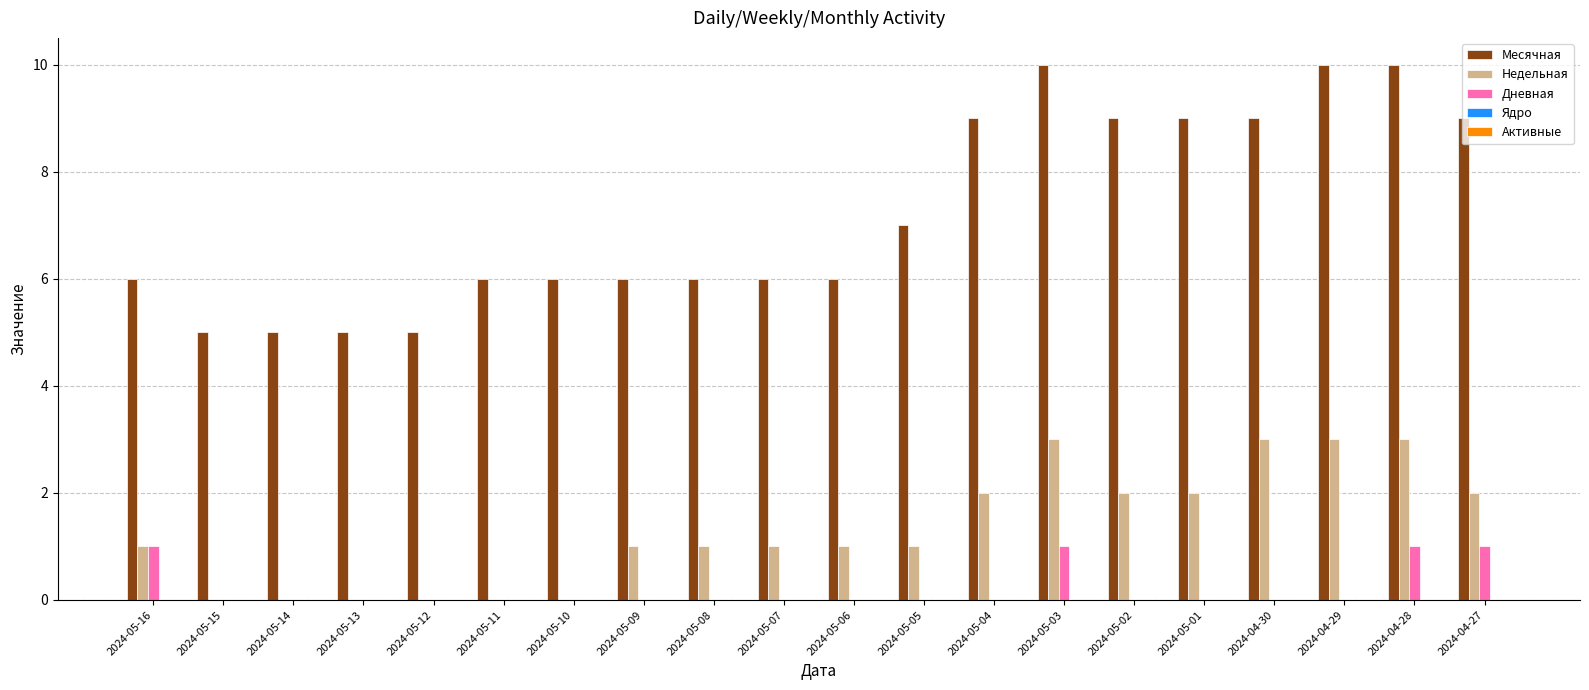

Which series changed the most between 2024-05-04 and 2024-04-27?

Дневная